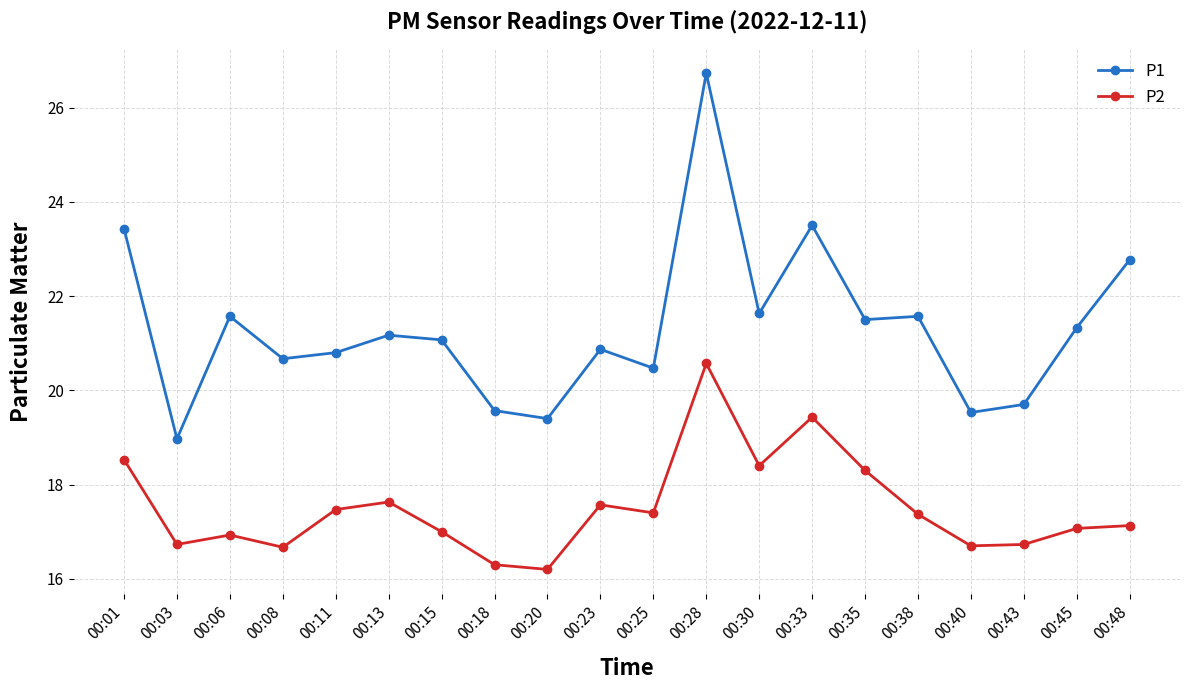

True or false: P1 and P2 intersect in this chart.

False